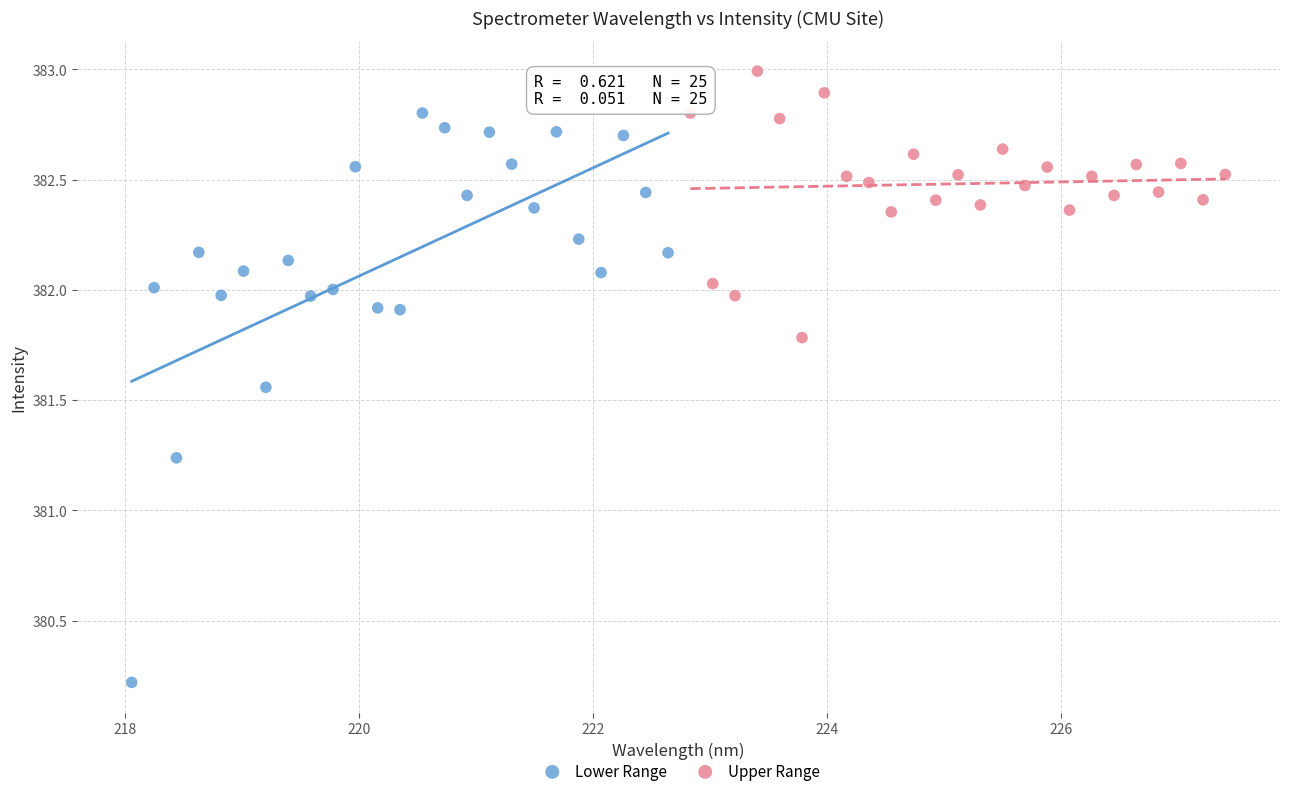

Which series reaches the maximum Y coordinate?

Upper Range